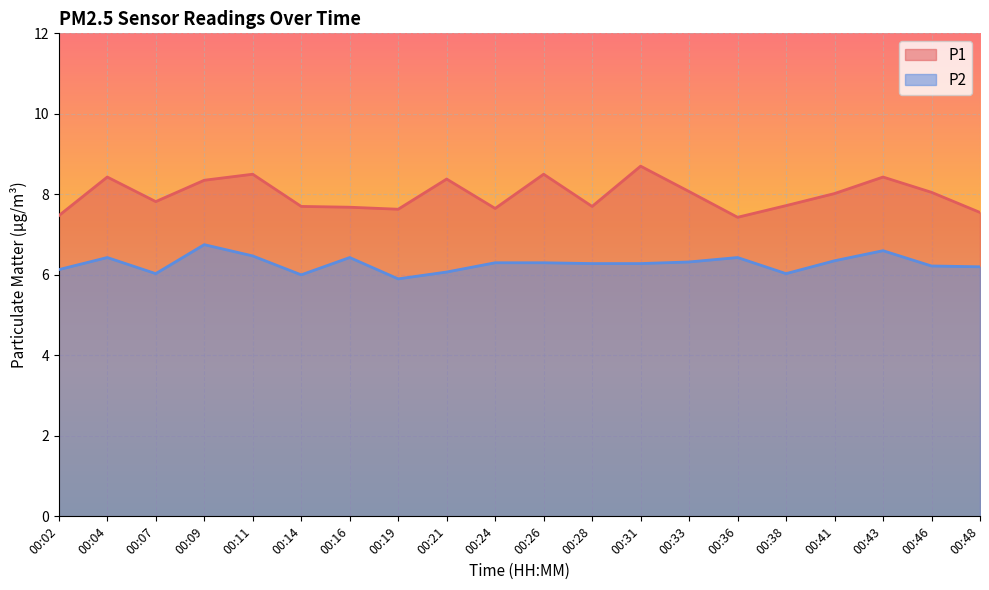

At which category is the sum across all series the highest?

00:09